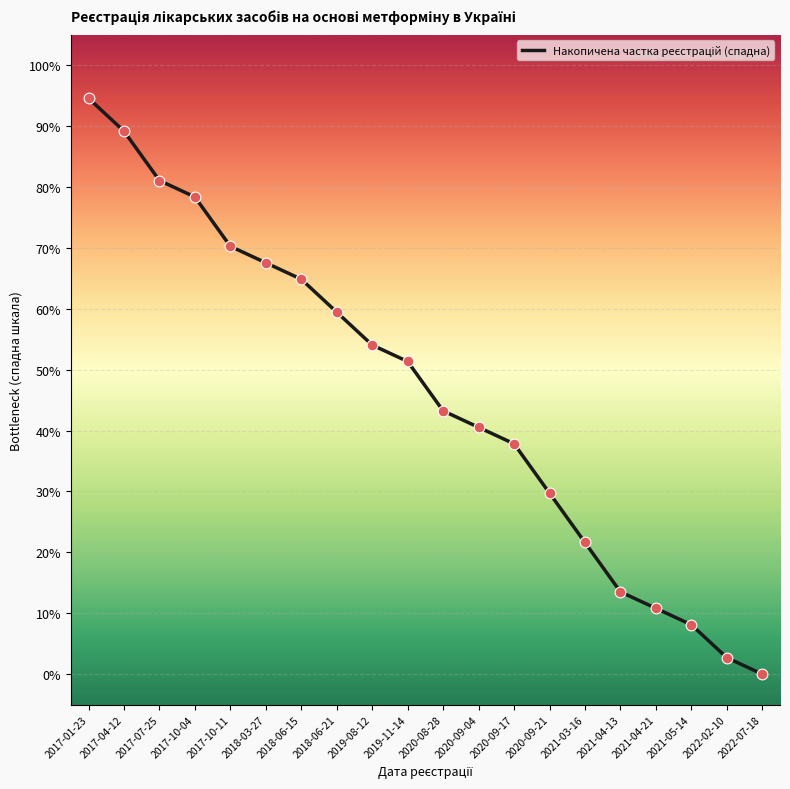

Approximately how many times larger is the value at 2017-07-25 compared to 2021-04-21?

7.5